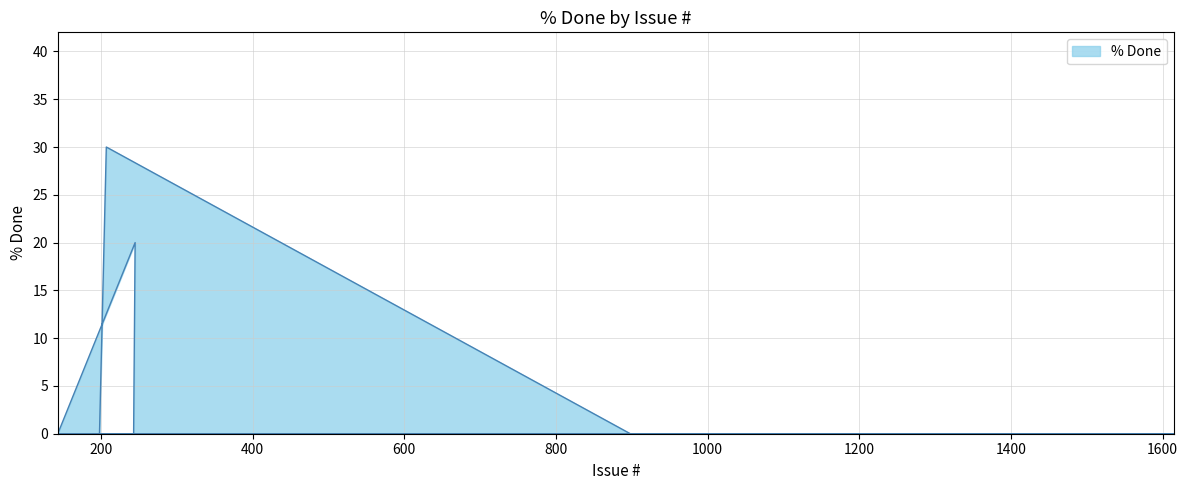

What is the difference between the maximum and second lowest values?

30